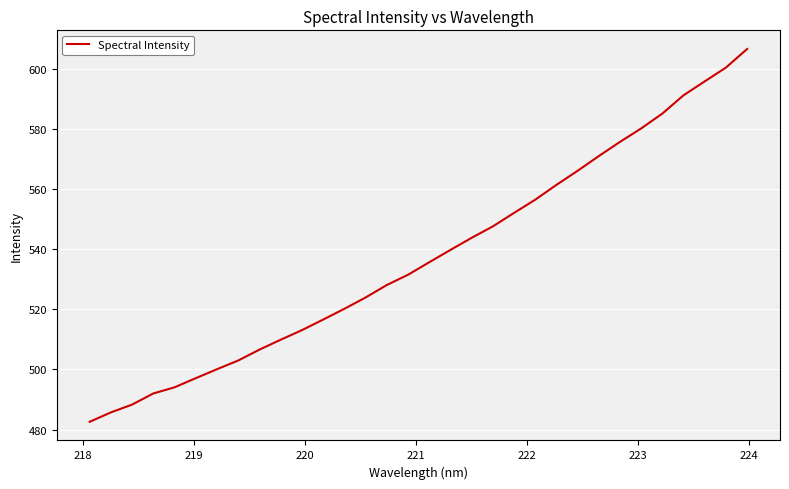

Does the chart display data point markers on the line(s)?

No